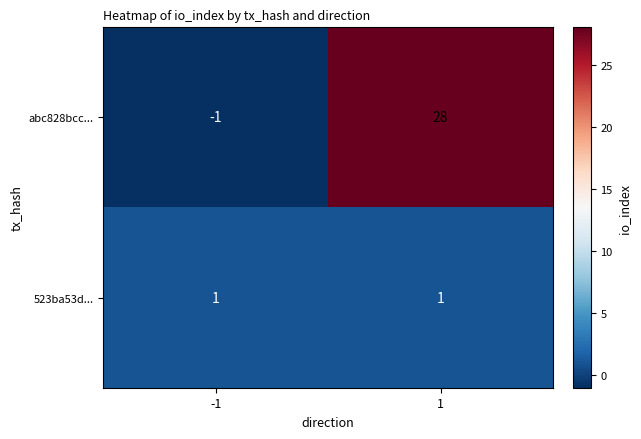

Which category has the lowest value across all series?

-1